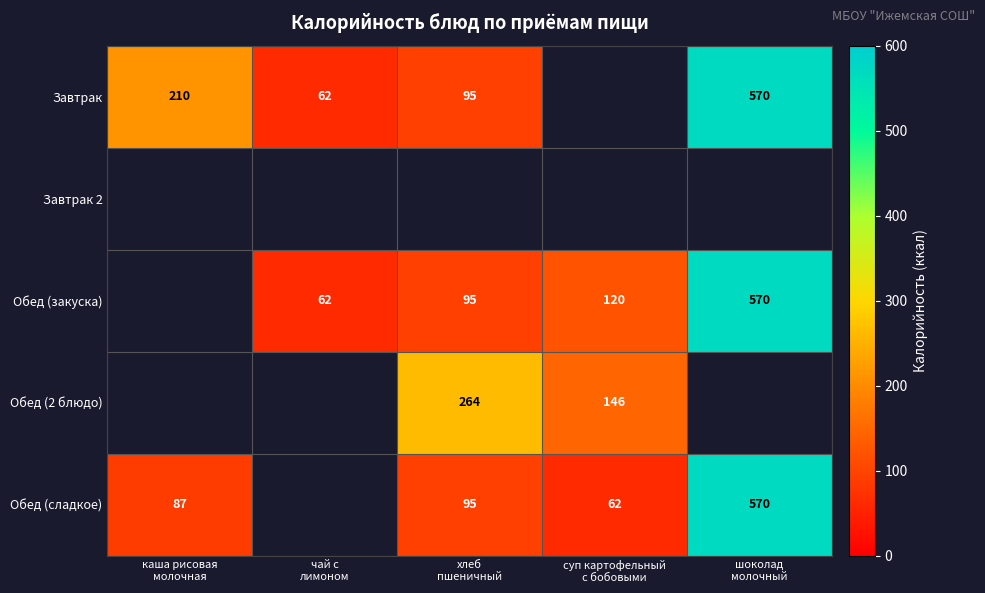

What is the smallest value displayed?

62.0